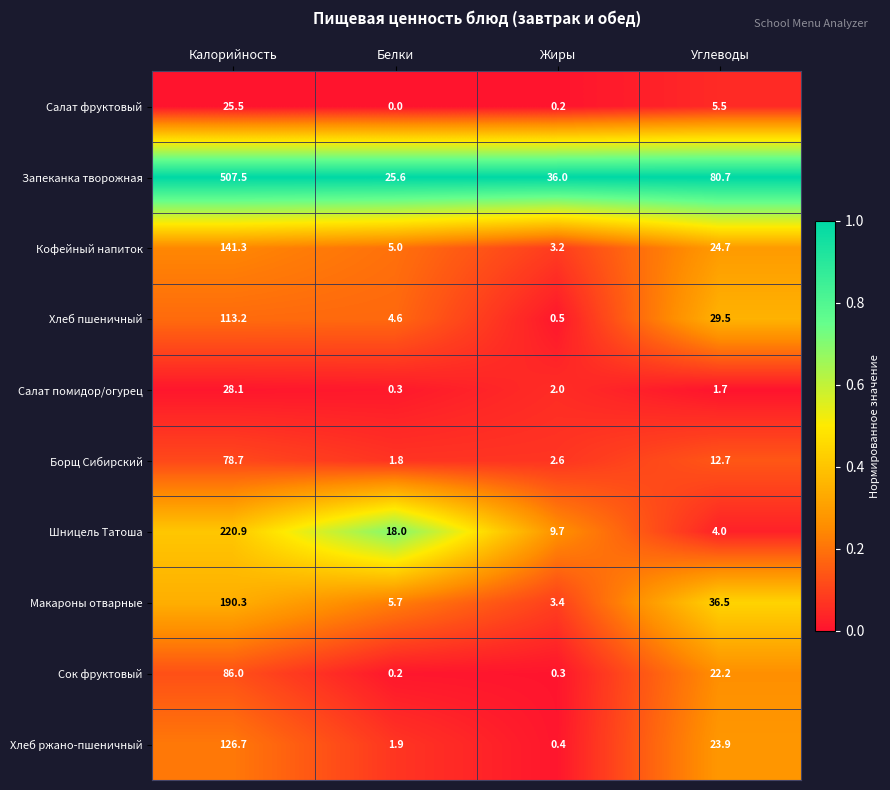

Is it true that Салат фруктовый equals 12.0 at Калорийность?

False